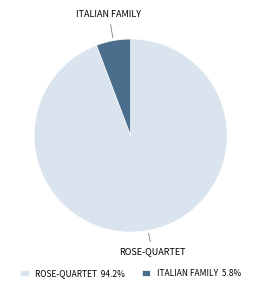

Is there a majority slice in this chart?

Yes